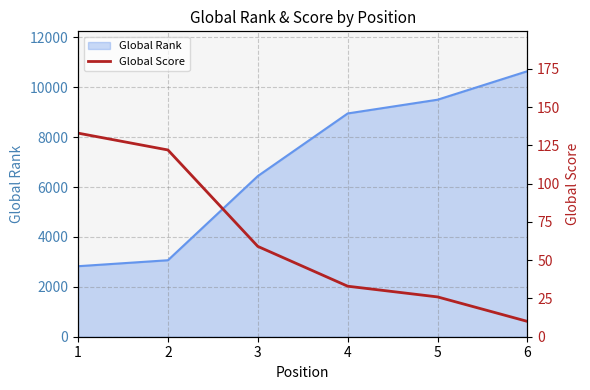

The value of Global Rank at 4 is 14418. True or false?

False